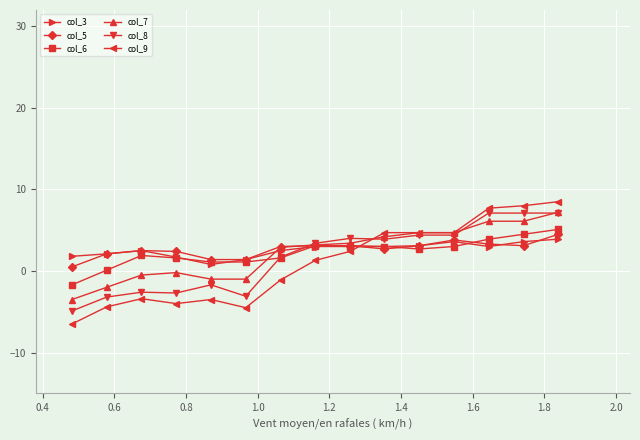

What is the minimum value for col_9?

-6.5